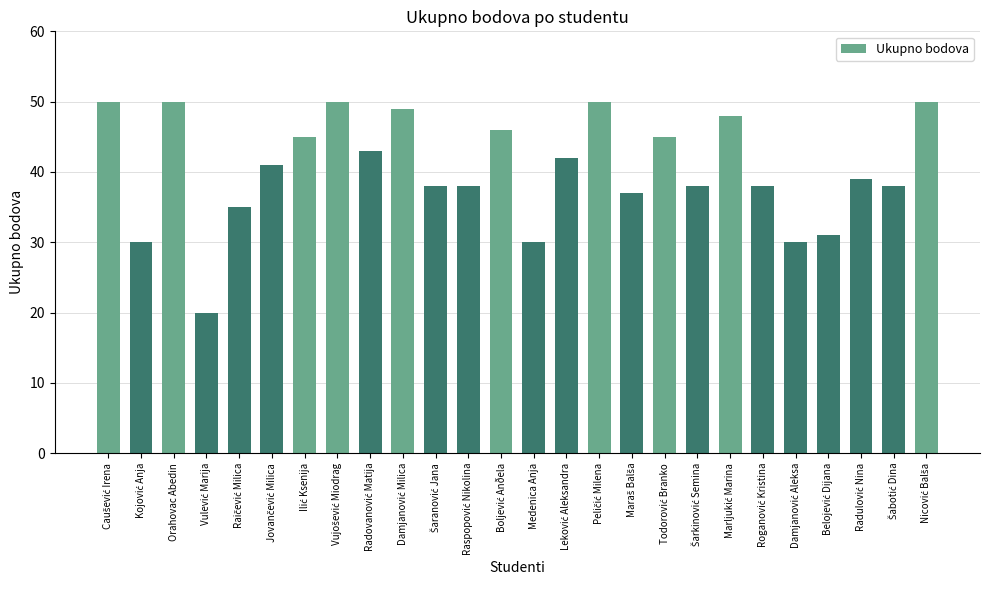

How many bars are there in total?

26